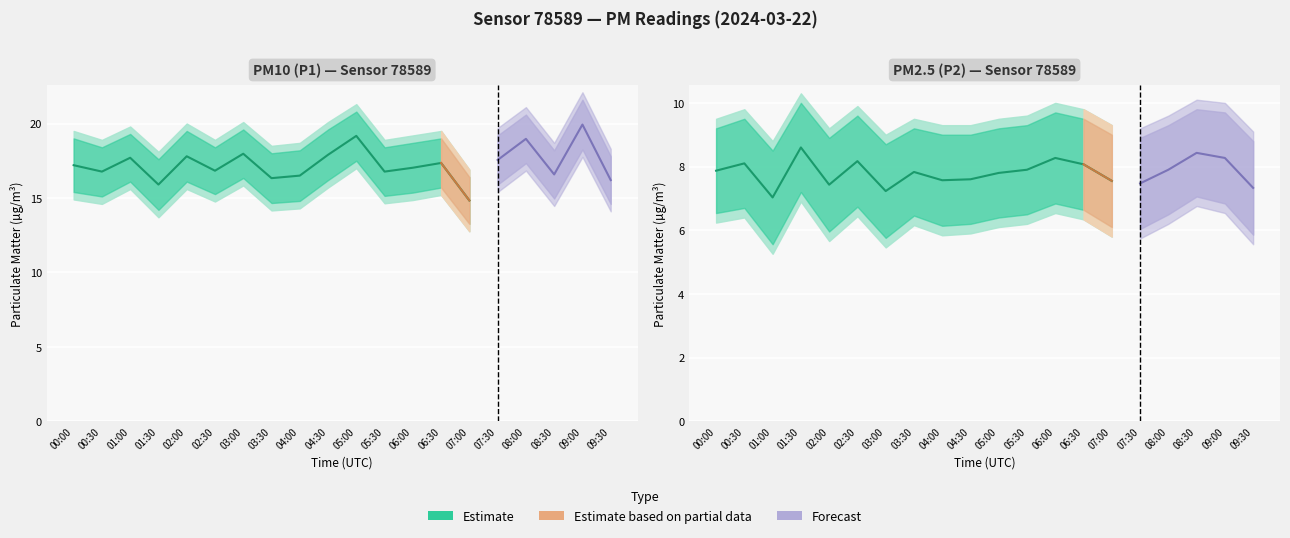

What is the highest value of the P2_lower series?

6.9